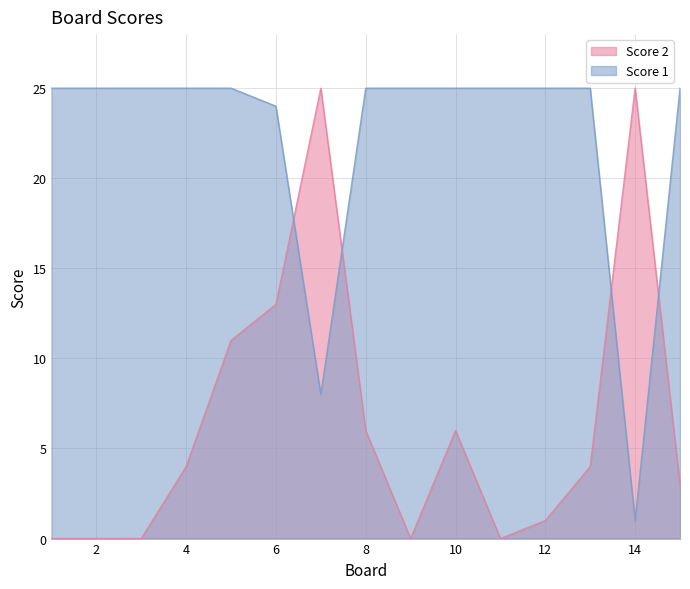

What is the difference between the highest and lowest values at 4?

21